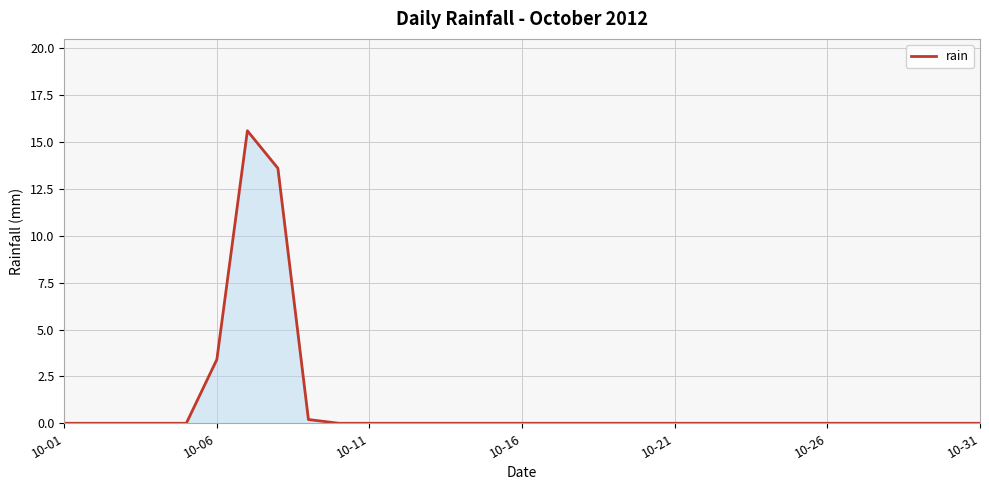

What is the difference between the maximum and minimum values?

15.6